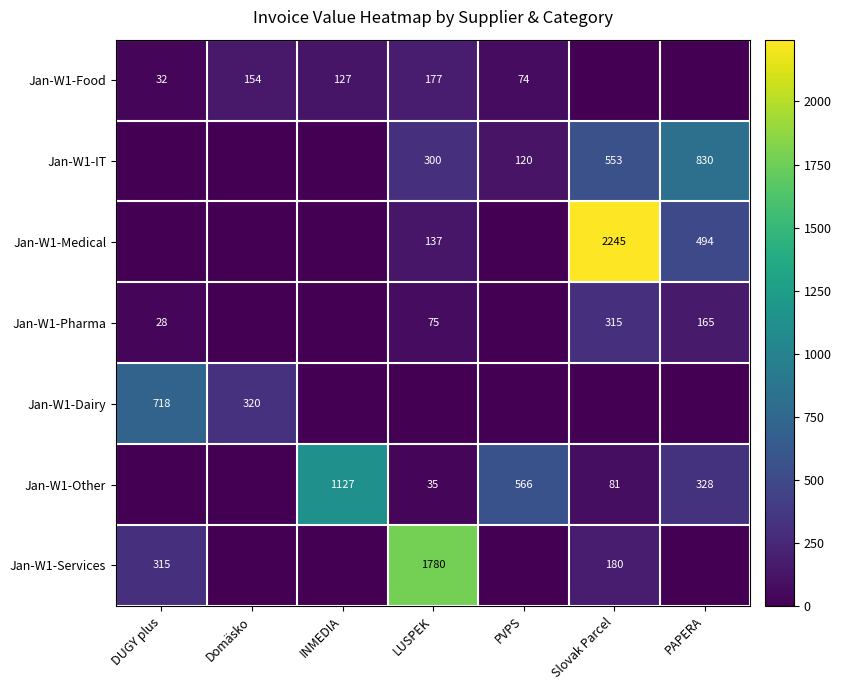

The value of Jan-W1-Other at Slovak Parcel is 107.0. True or false?

False